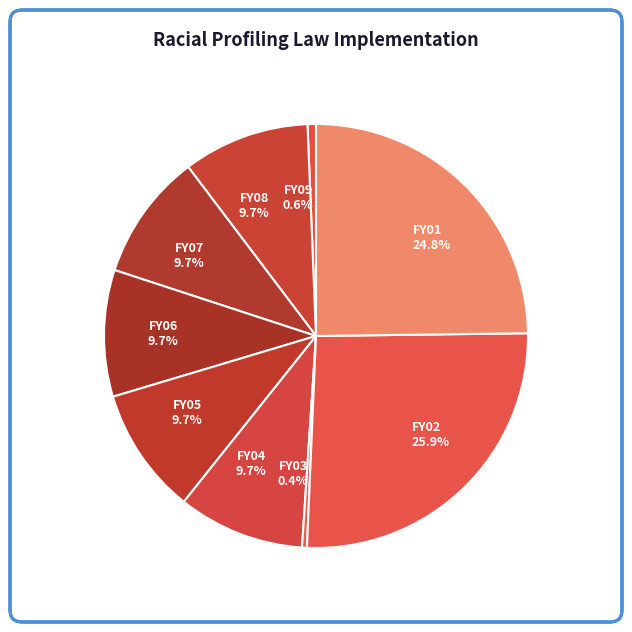

Does FY05 account for over 50% of the chart?

No